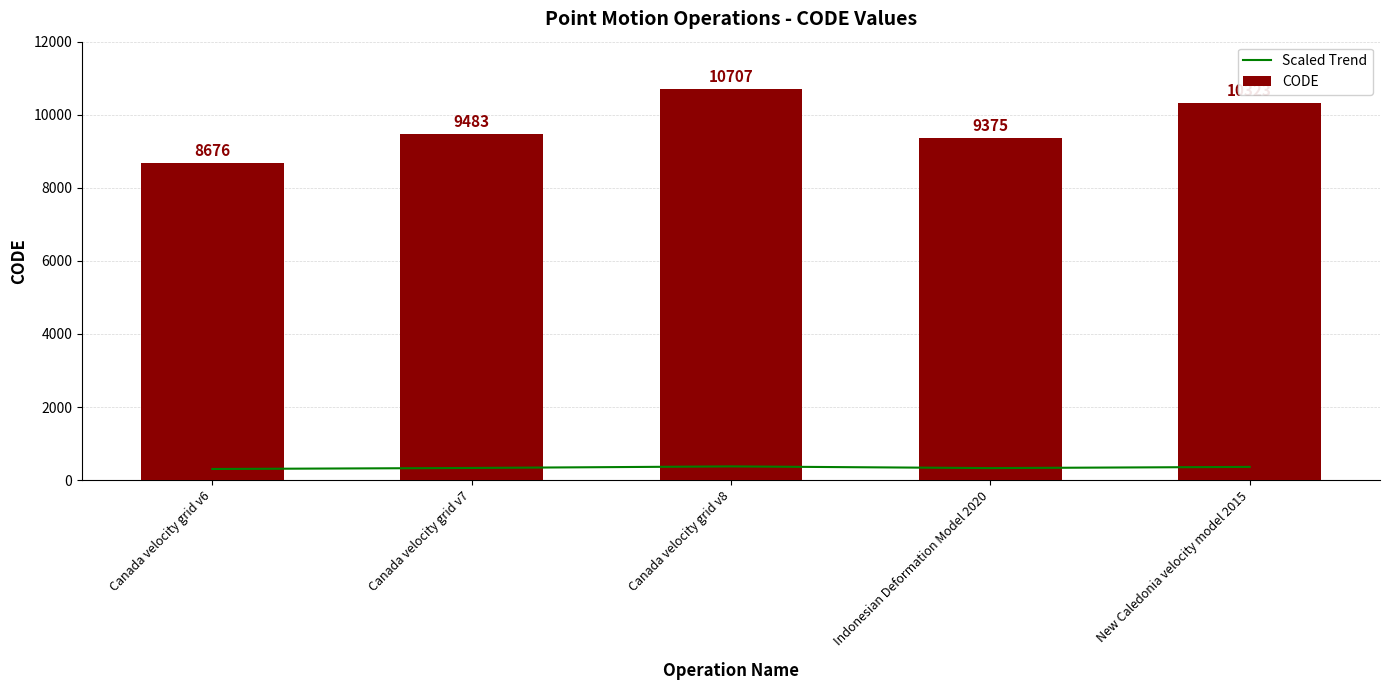

Rank the series at Canada velocity grid v7 from highest to lowest value.

CODE, Scaled Trend